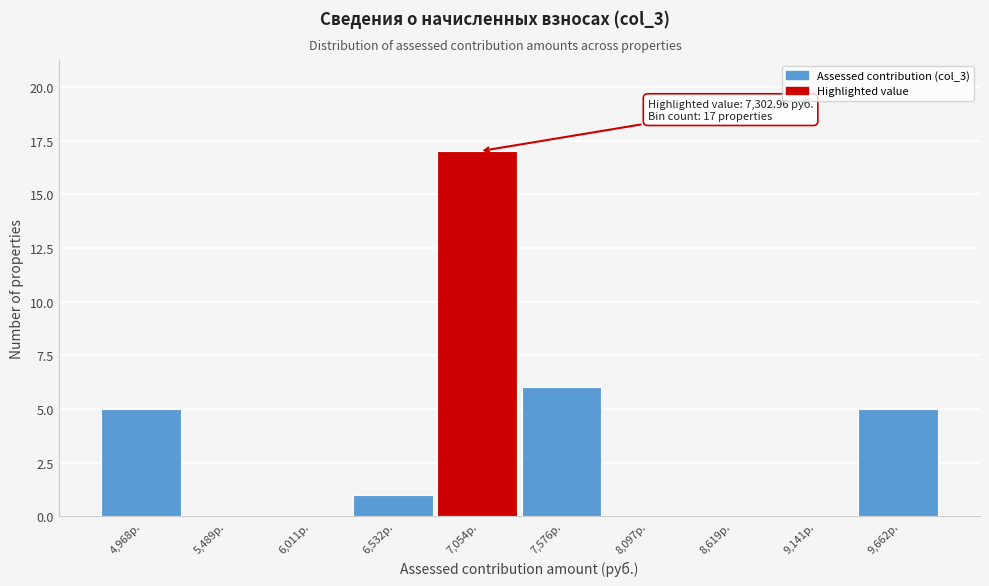

Reading left to right, extract all data points from this chart.

4,968р.=5	5,489р.=0	6,011р.=0	6,532р.=1	7,054р.=17	7,576р.=6	8,097р.=0	8,619р.=0	9,141р.=0	9,662р.=5